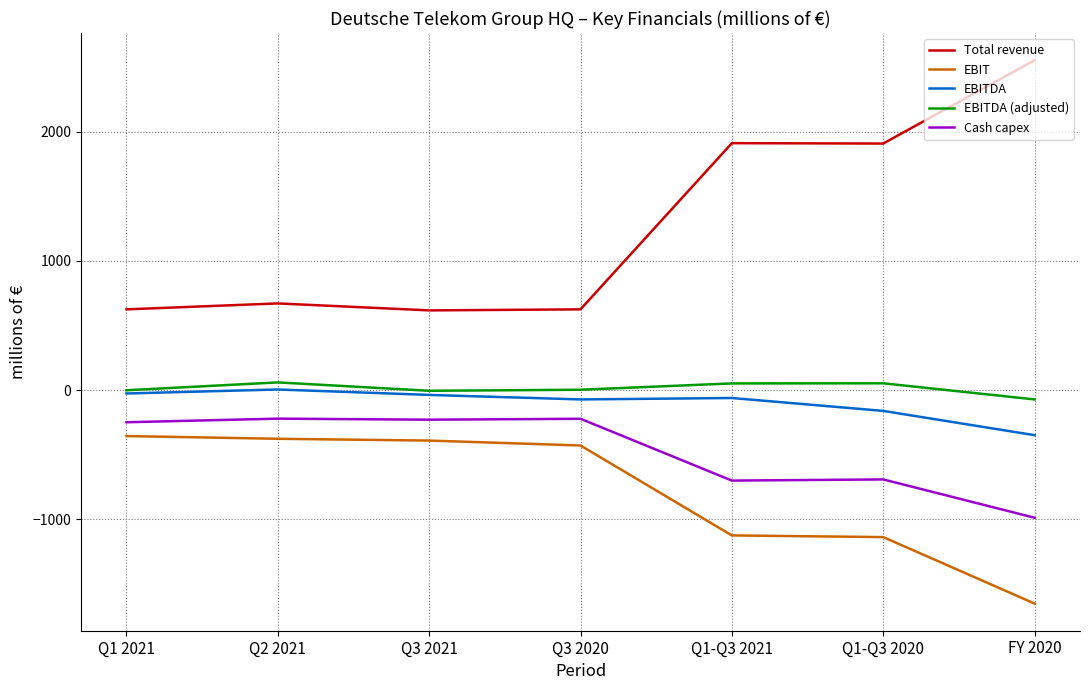

True or false: Total revenue has a value of 2556 at FY 2020.

True